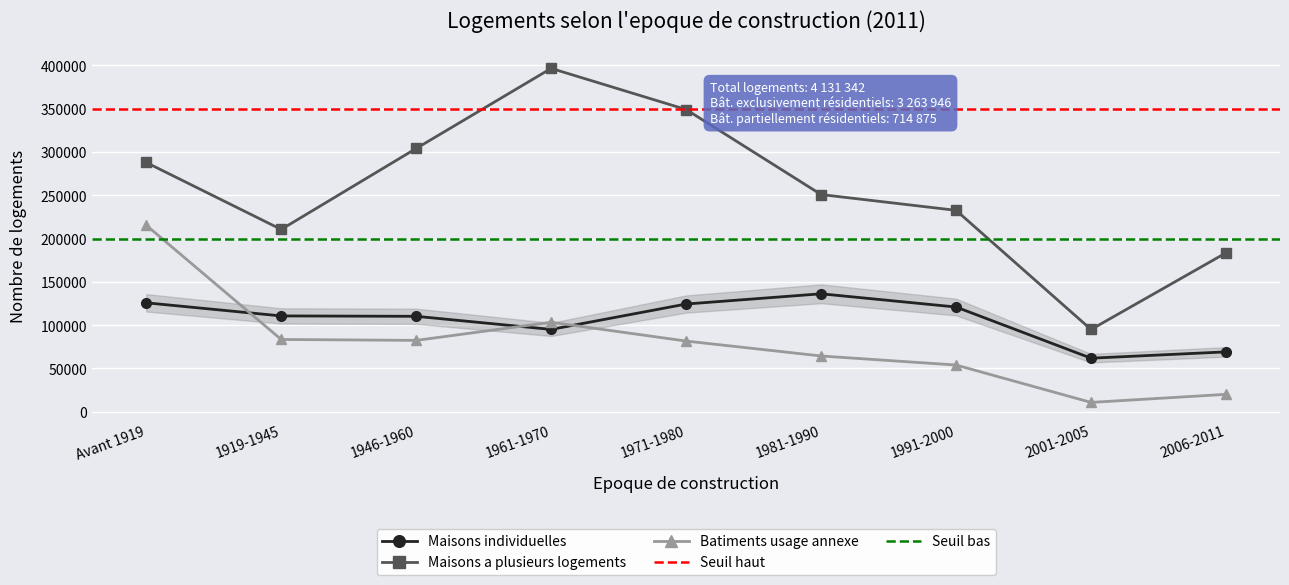

What is the minimum value shown in the chart?

10676